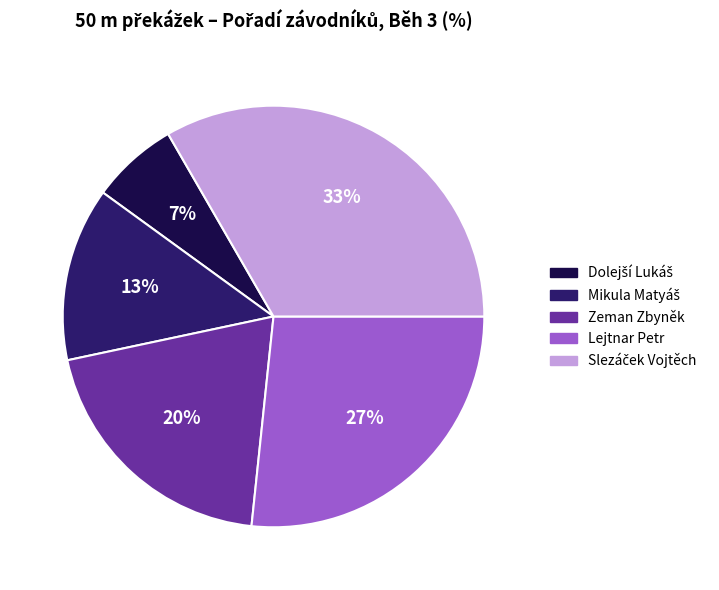

What percentage is the Lejtnar Petr slice, to the nearest percent?

27%